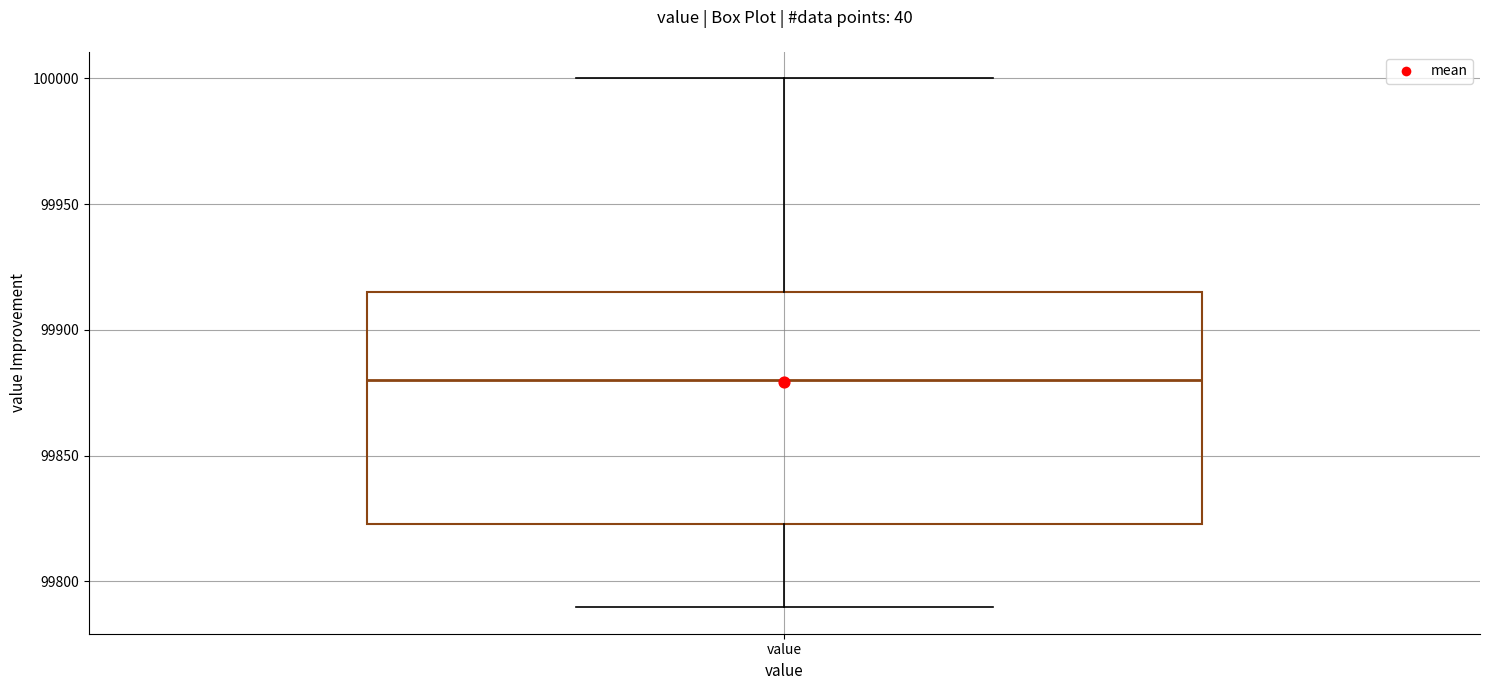

Read this box plot against the y-axis: the position of the median line, the range covered by the box, and the ends of both whiskers. The values are not printed on the chart, so give them approximately, as read against the axis.

median 99880, box 99825 to 99915, whiskers 99790 to 100000